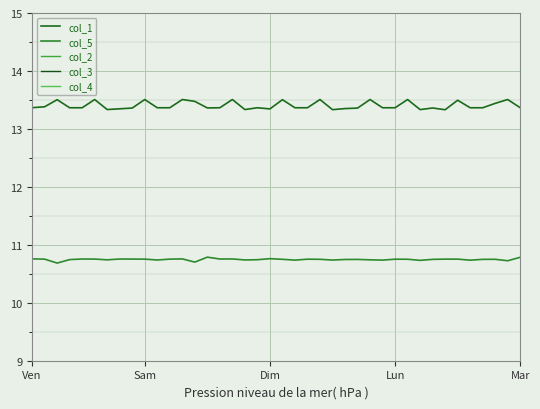

True or false: col_5 and col_1 intersect in this chart.

False